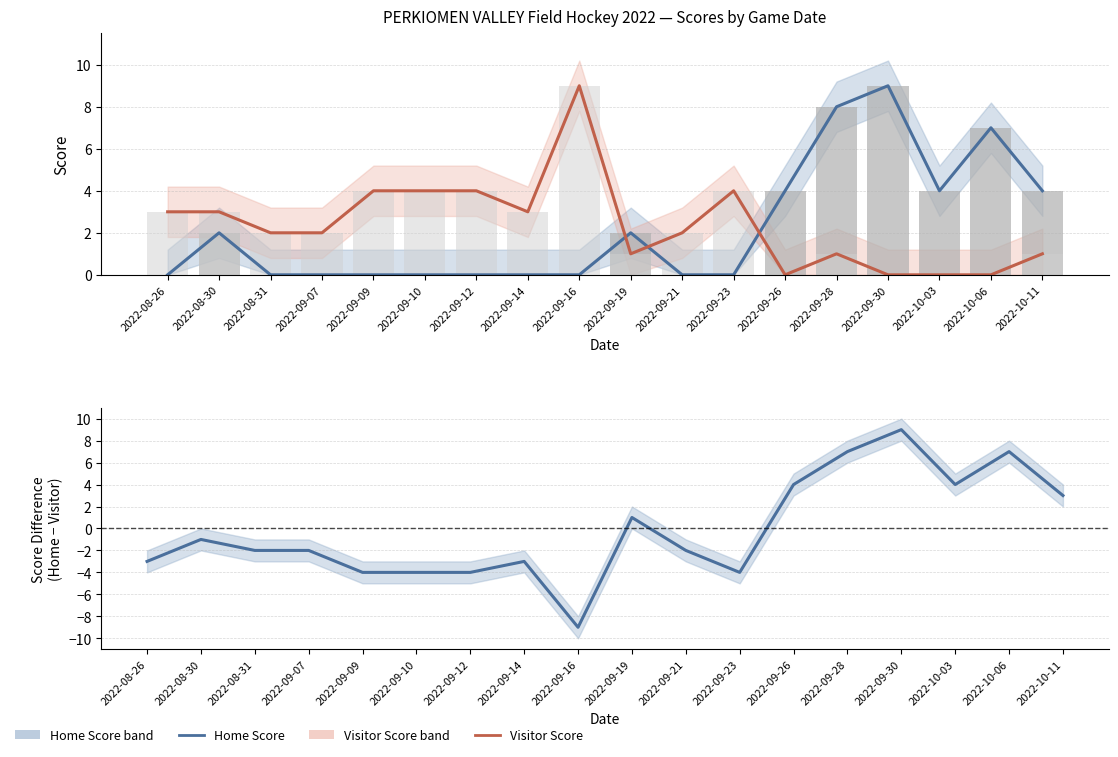

True or false: Visitor Score has a value of 1 at 2022-09-28.

True